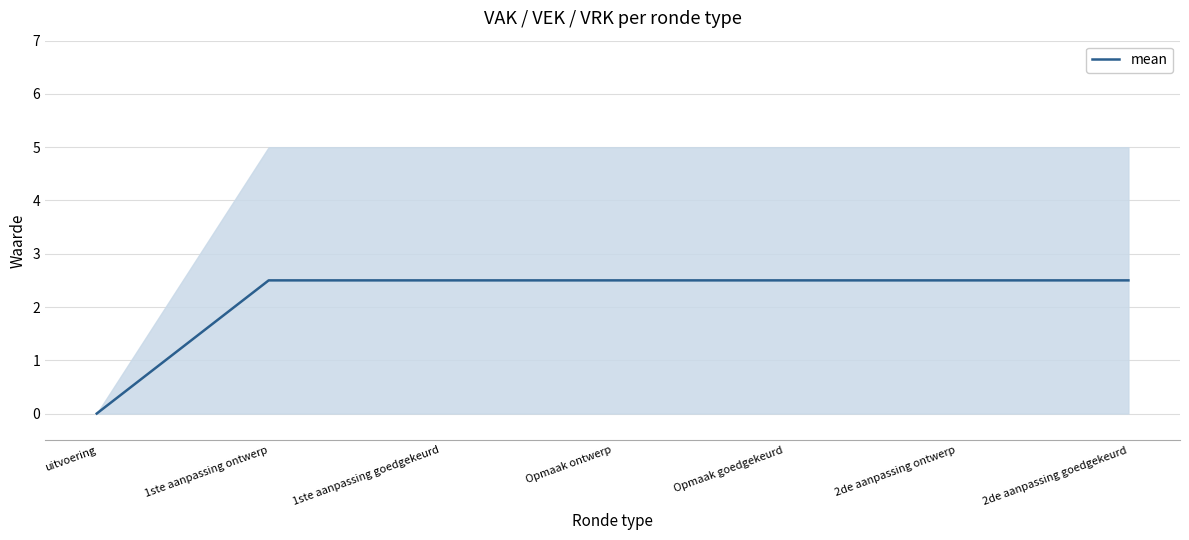

Reading left to right, extract all data points from this chart.

uitvoering=0.0	1ste aanpassing ontwerp=2.5	1ste aanpassing goedgekeurd=2.5	Opmaak ontwerp=2.5	Opmaak goedgekeurd=2.5	2de aanpassing ontwerp=2.5	2de aanpassing goedgekeurd=2.5